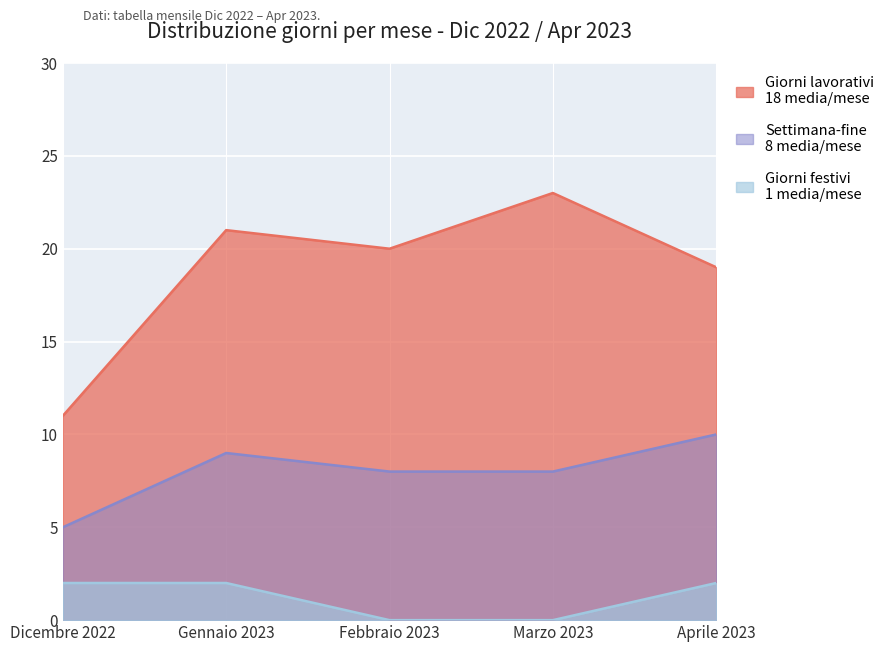

Reading left to right, extract all data points from this chart.

Giorni lavorativi: Dicembre 2022=11	Gennaio 2023=21	Febbraio 2023=20	Marzo 2023=23	Aprile 2023=19
Settimana-fine: Dicembre 2022=5	Gennaio 2023=9	Febbraio 2023=8	Marzo 2023=8	Aprile 2023=10
Giorni festivi: Dicembre 2022=2	Gennaio 2023=2	Febbraio 2023=0	Marzo 2023=0	Aprile 2023=2